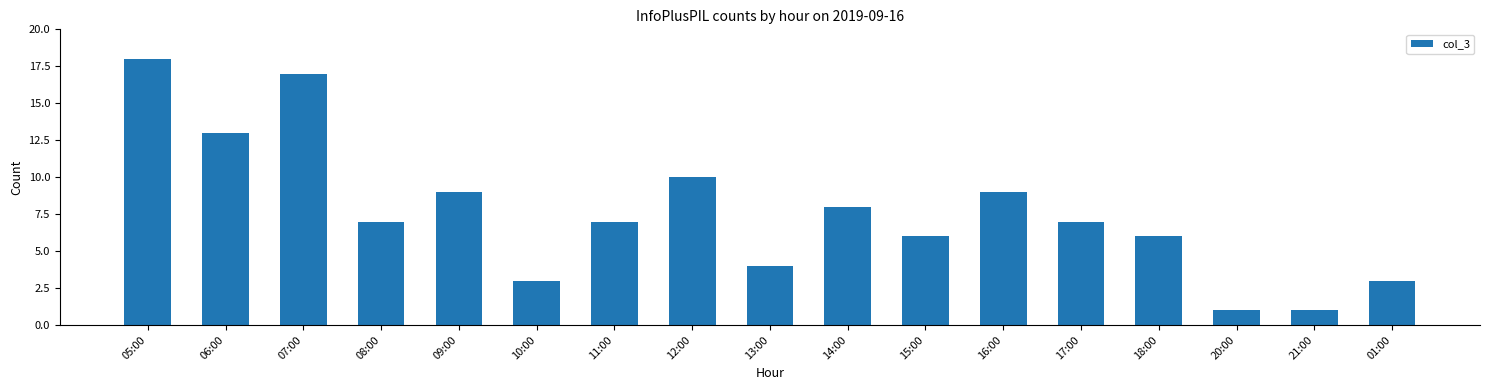

What is the change in value from 11:00 to 01:00?

-4